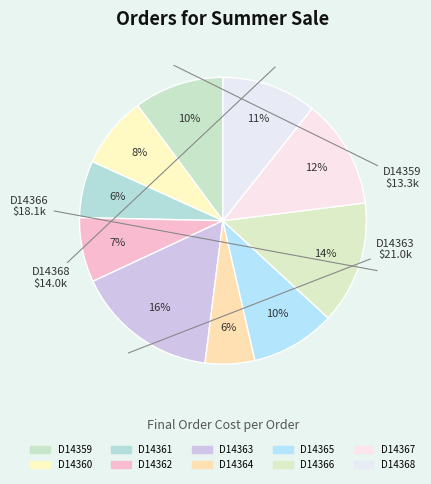

How many segments does this pie chart have?

10